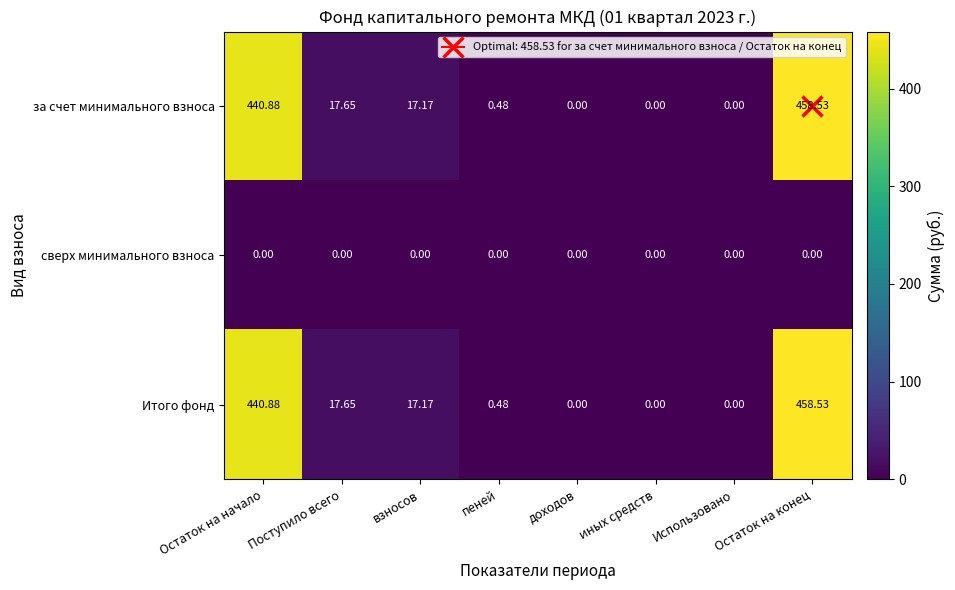

How many distinct data groups are displayed?

3